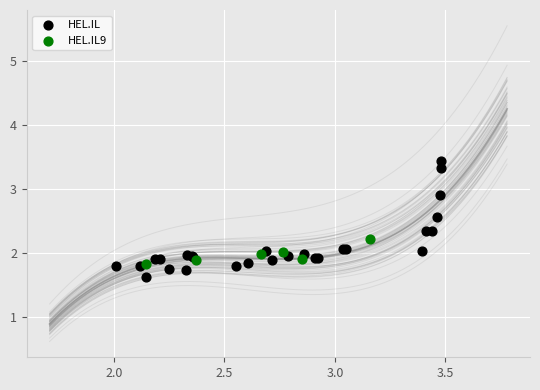

Which series has the largest Y range (max minus min)?

HEL.IL